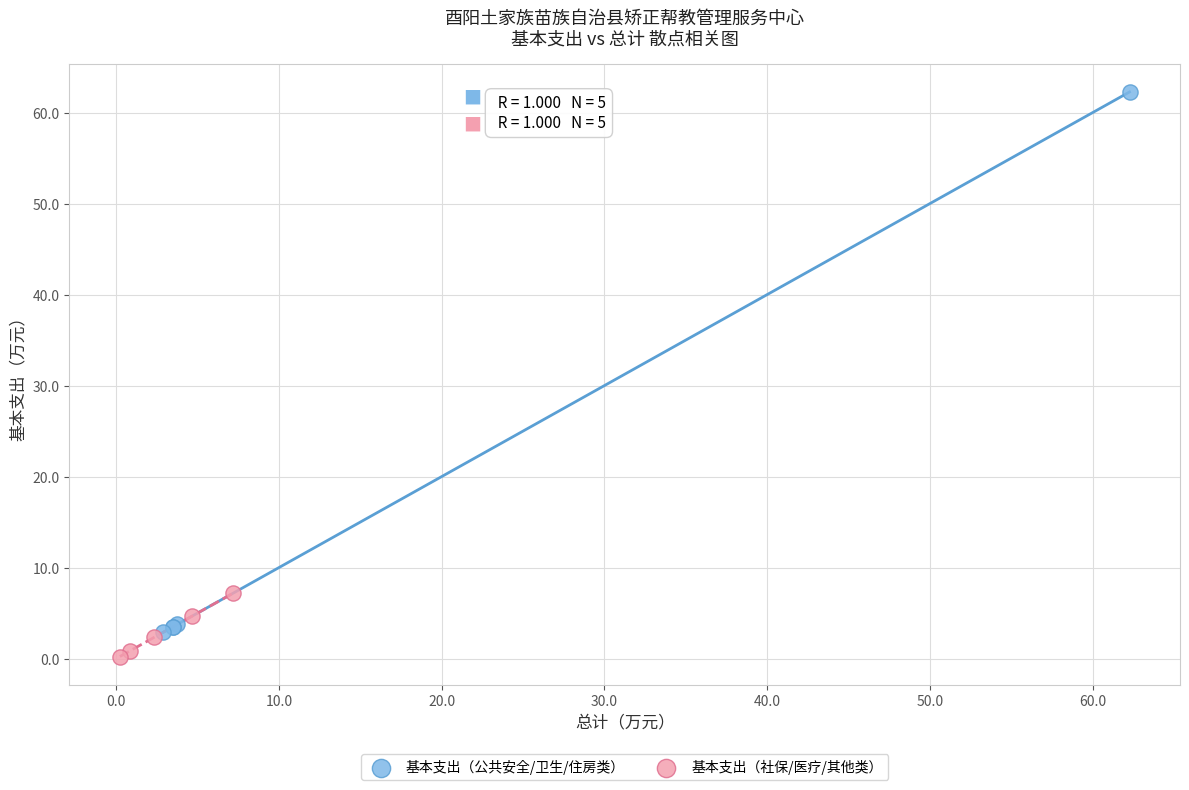

Which series reaches the maximum Y coordinate?

基本支出（公共安全/卫生/住房类）